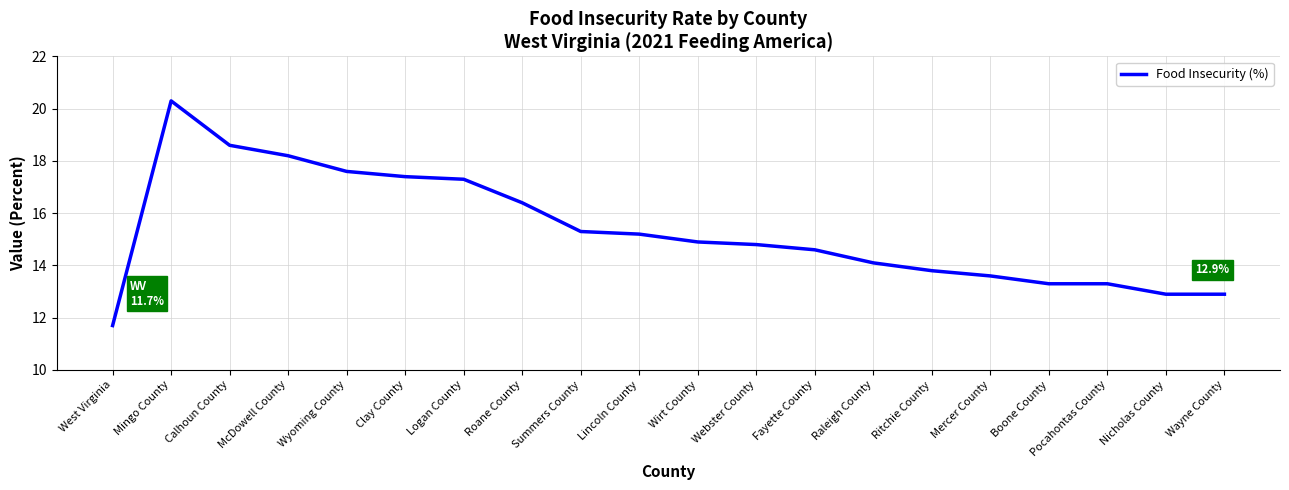

What position from the left is Summers County?

9